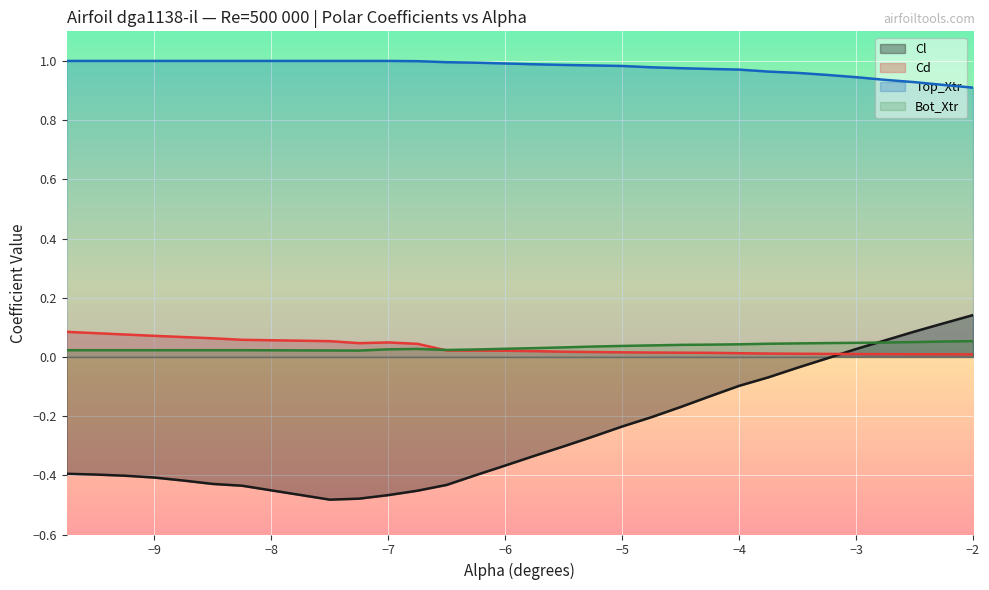

Which series has the largest range (max minus min)?

Cl